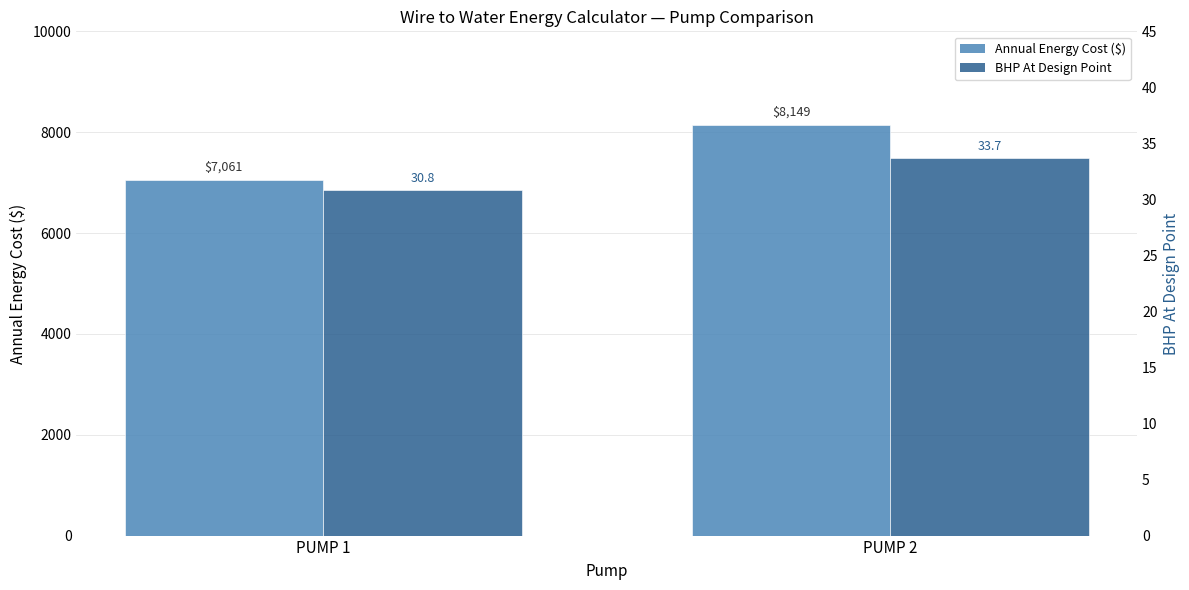

What is the total value across all series at PUMP 2?

8183.0